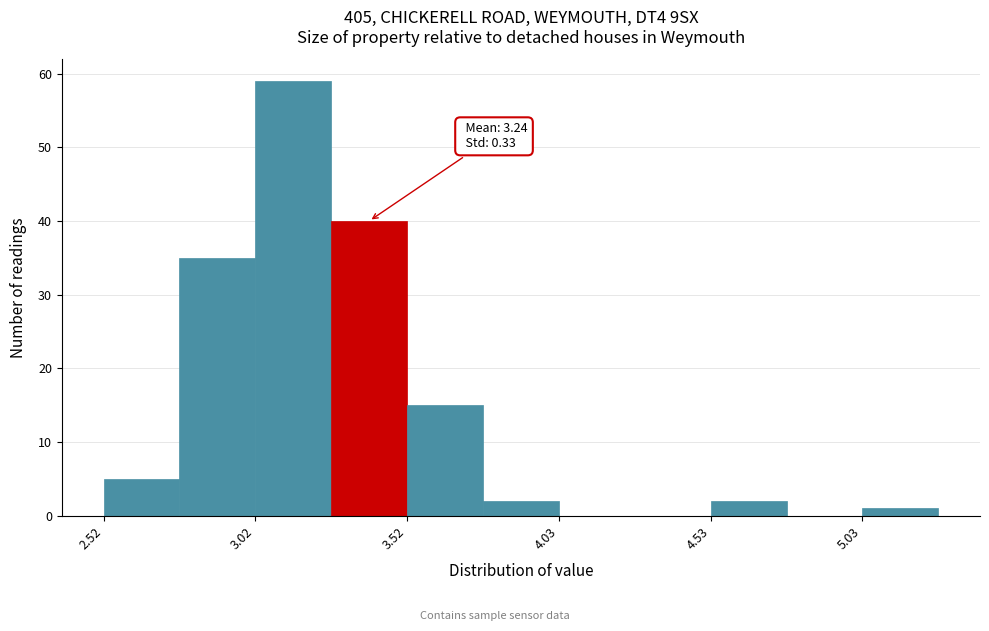

Over which range of the x-axis is the bar tallest?

3.025 to 3.275